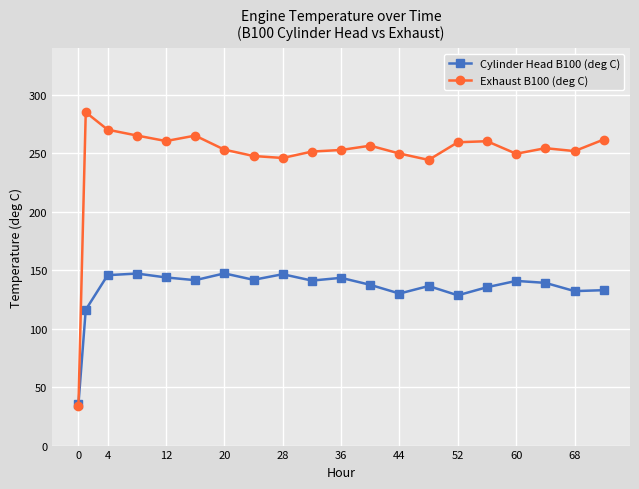

Rank the series by their average value, from highest to lowest.

Exhaust B100 (deg C), Cylinder Head B100 (deg C)